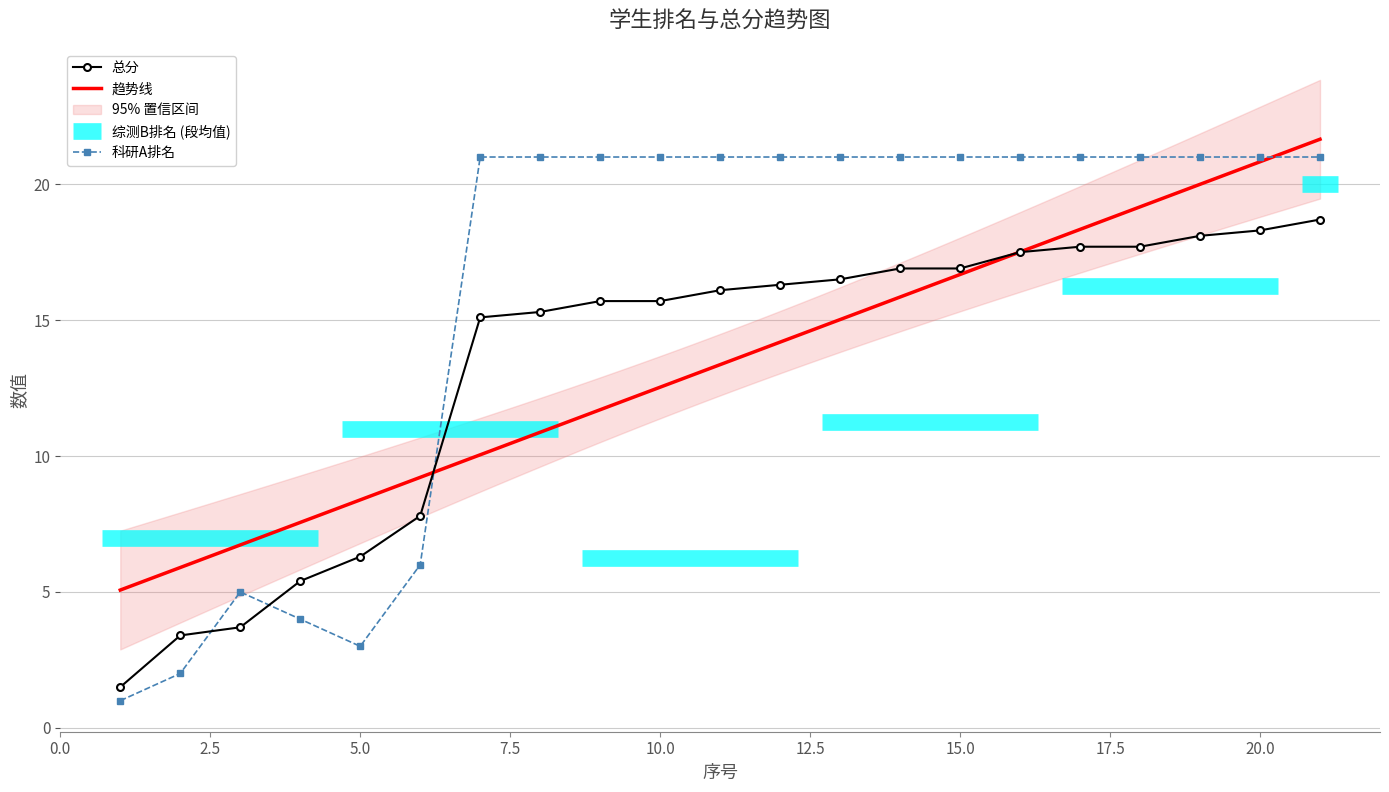

What is the difference between the second highest and second lowest values in the 总分 series?

14.9